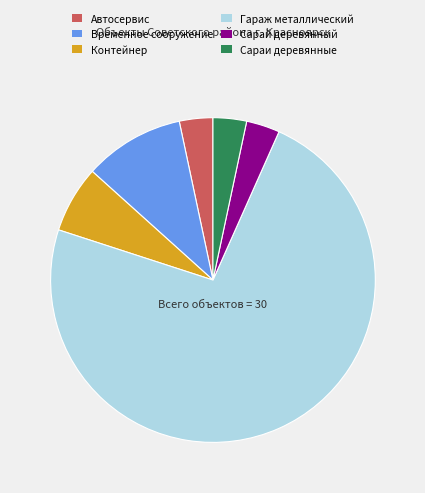

Is the sum of Автосервис and Сарай деревянный greater than half?

No